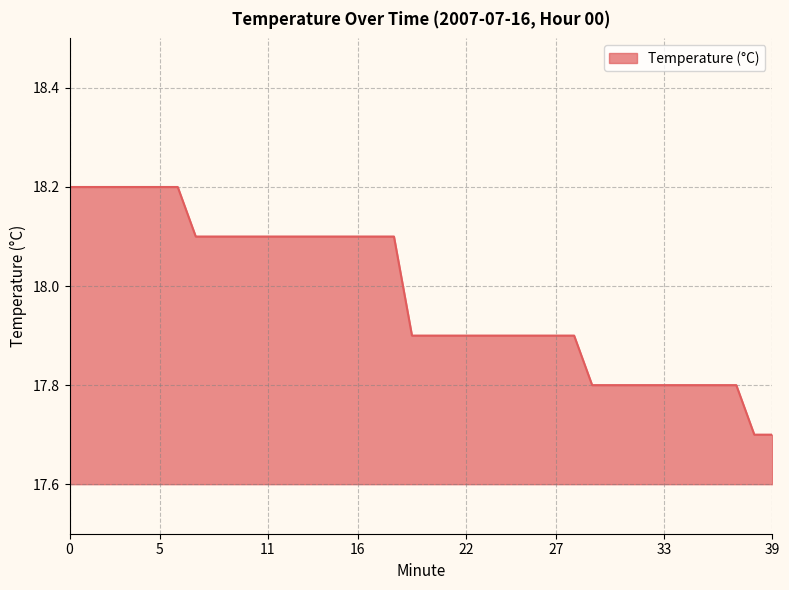

What is the difference between the maximum and minimum values?

0.5